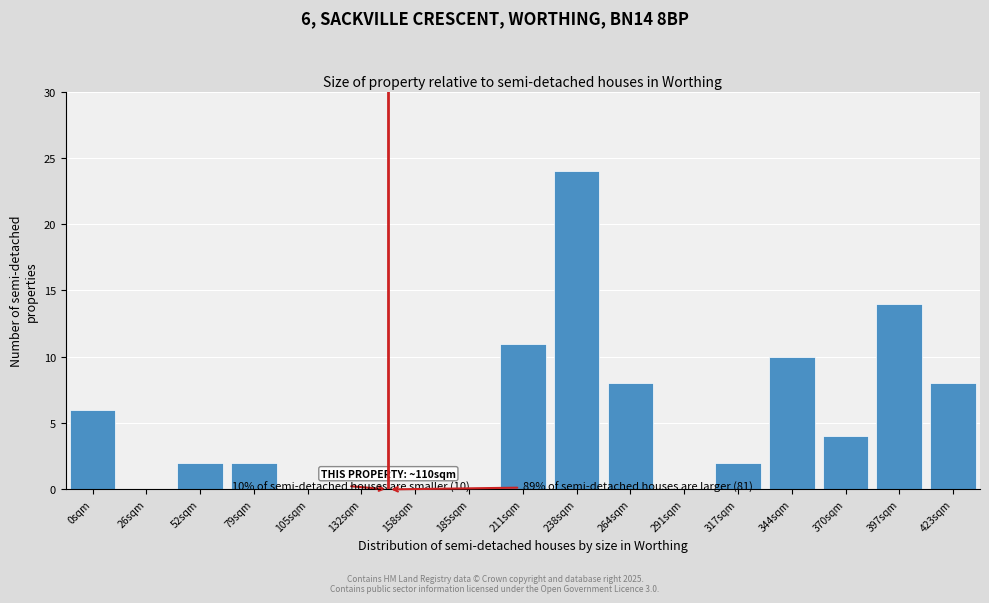

Reading left to right, what are all the values shown in this chart?

0sqm=6	26sqm=0	52sqm=2	79sqm=2	105sqm=0	132sqm=0	158sqm=0	185sqm=0	211sqm=11	238sqm=24	264sqm=8	291sqm=0	317sqm=2	344sqm=10	370sqm=4	397sqm=14	423sqm=8